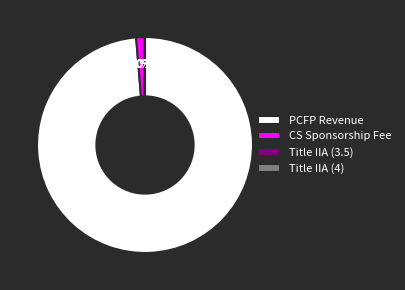

What percentage is the CS Sponsorship Fee slice, to the nearest percent?

1%